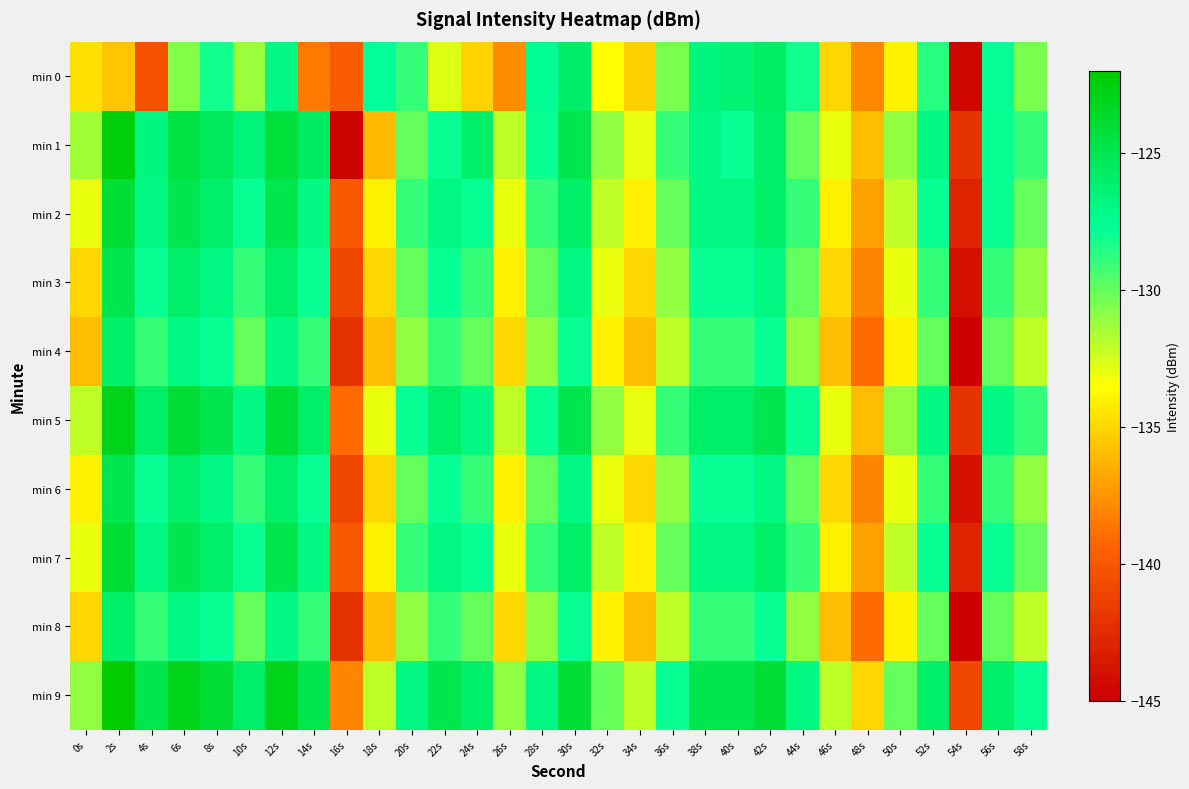

How many categories are shown in the chart?

30